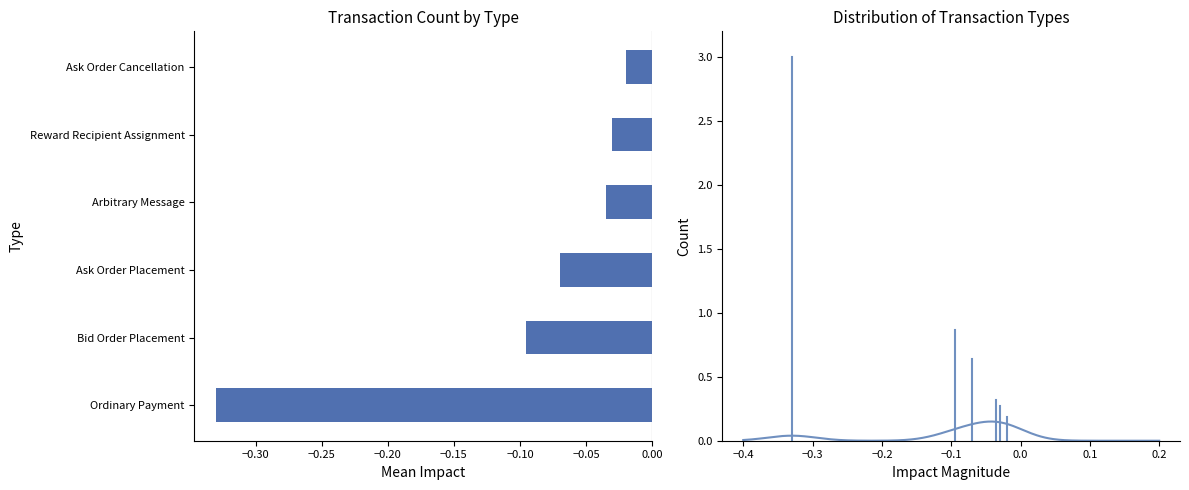

How many distinct data groups are displayed?

1